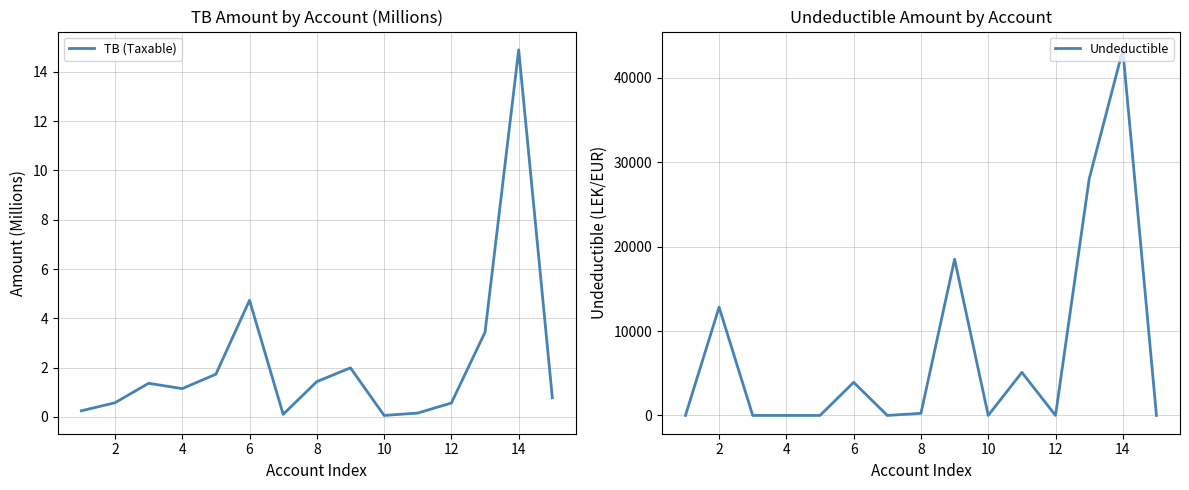

What is the maximum value for TB (Taxable)?

14.9